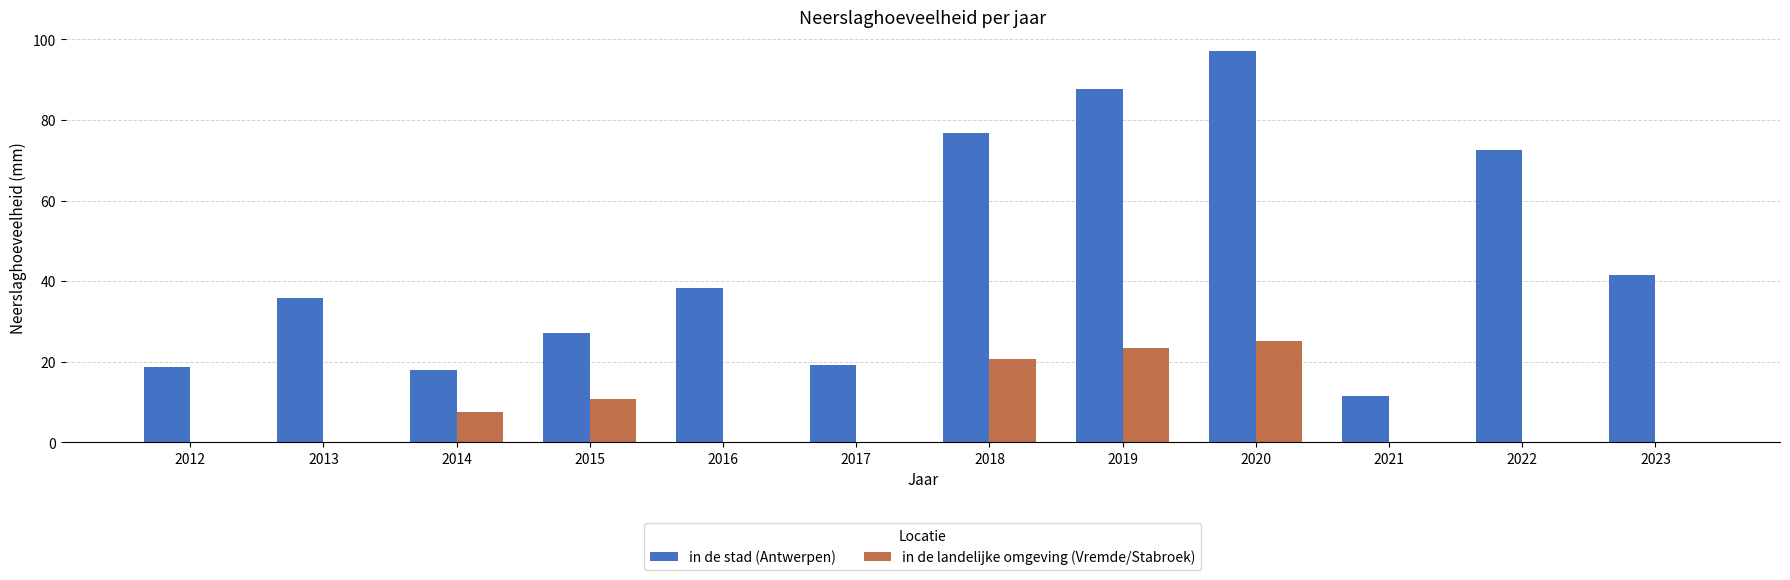

Is the value of in de landelijke omgeving (Vremde/Stabroek) at 2021 greater than the value of in de stad (Antwerpen) at 2018?

No